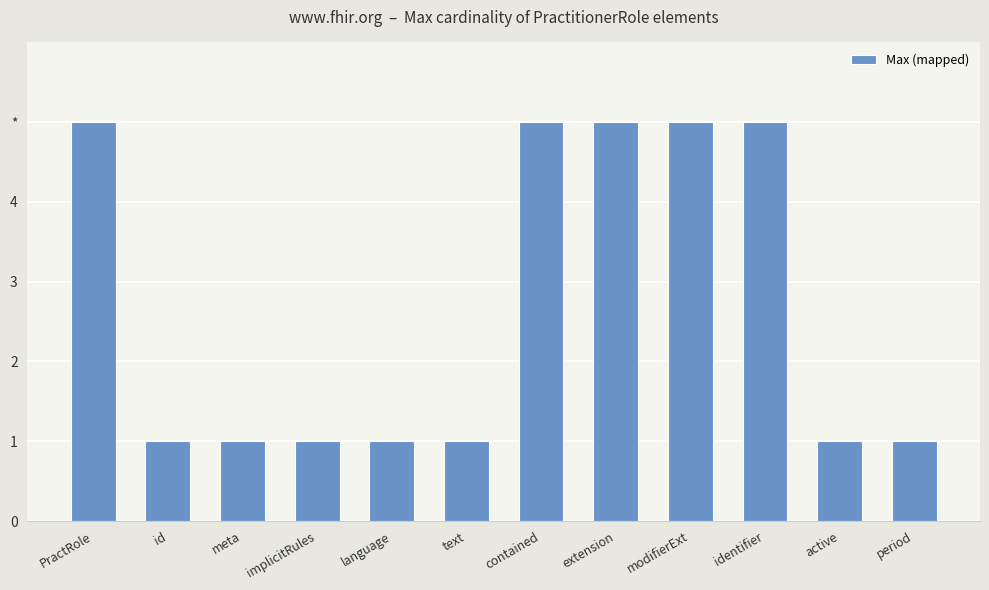

Rank the categories by value from lowest to highest.

id, meta, implicitRules, language, text, active, period, PractRole, contained, extension, modifierExt, identifier